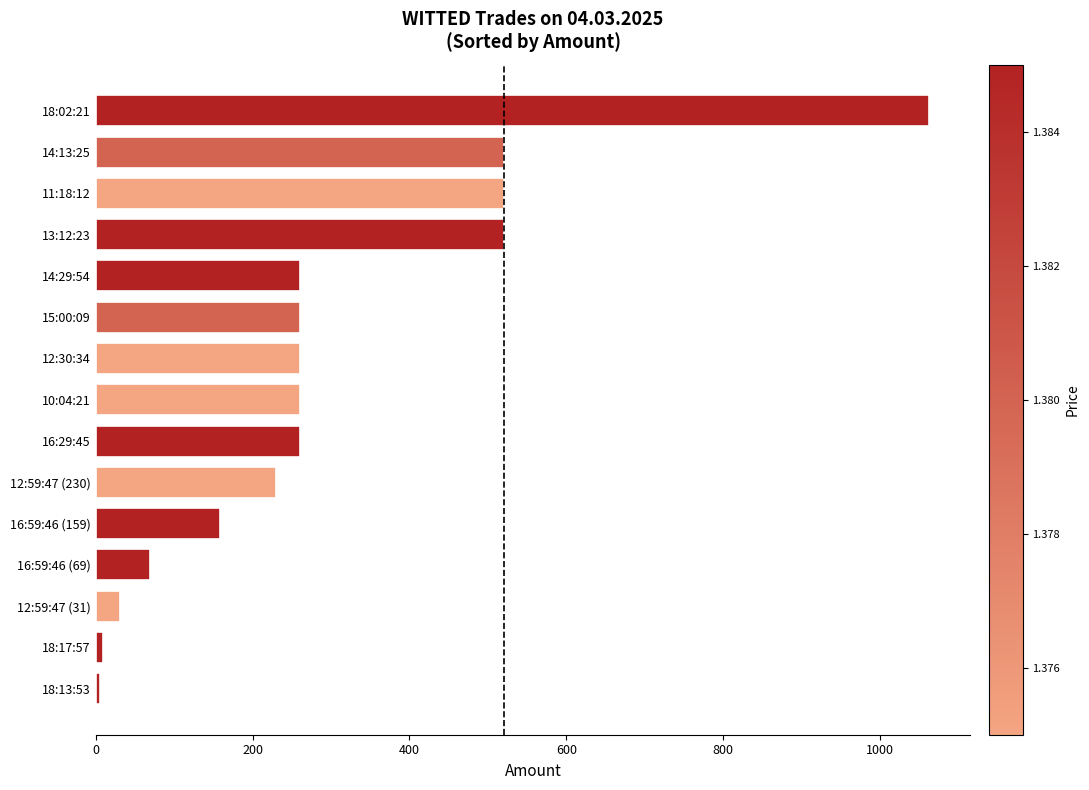

At which category does the chart reach its peak across all series?

18:02:21